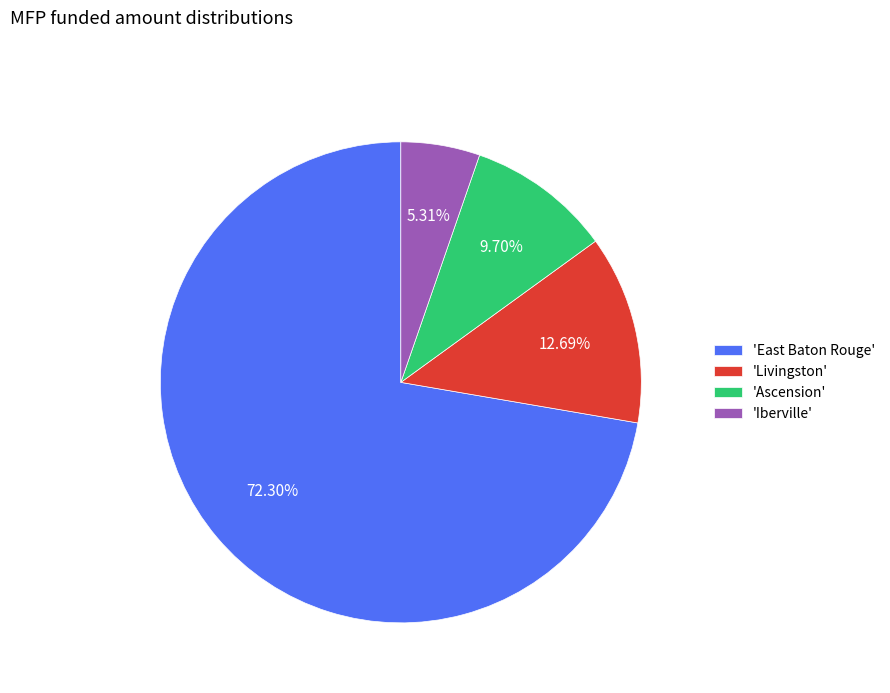

Is there any slice that represents more than half of the pie?

Yes